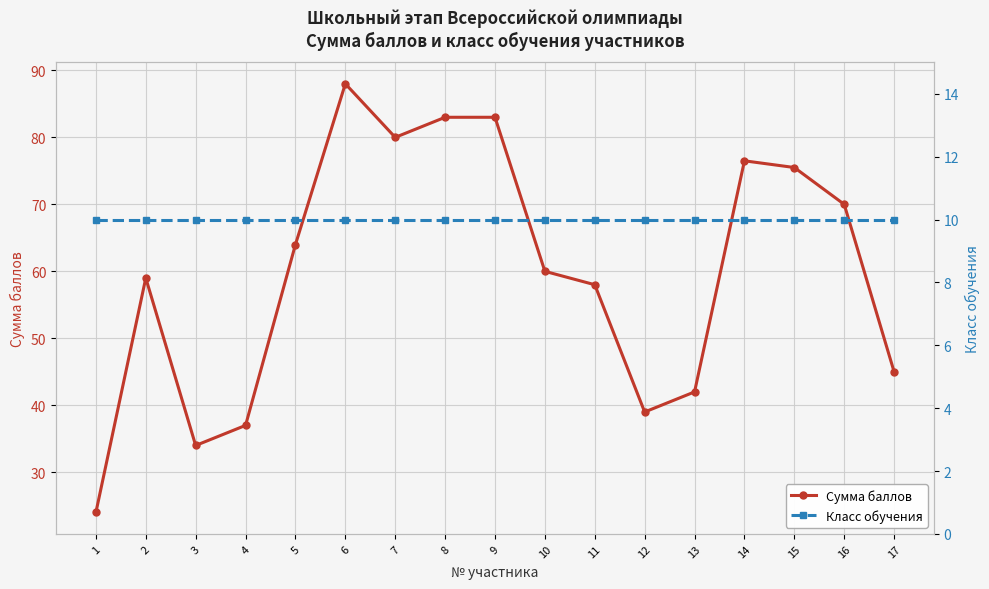

The Класс обучения series shows 14.5 at 1. True or false?

False